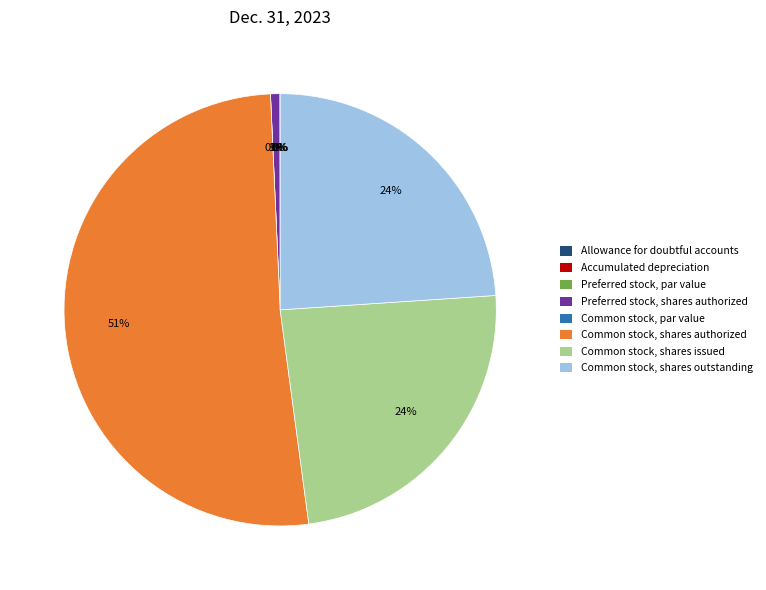

To the nearest percent, what is the difference between the largest and smallest slice percentages?

51%